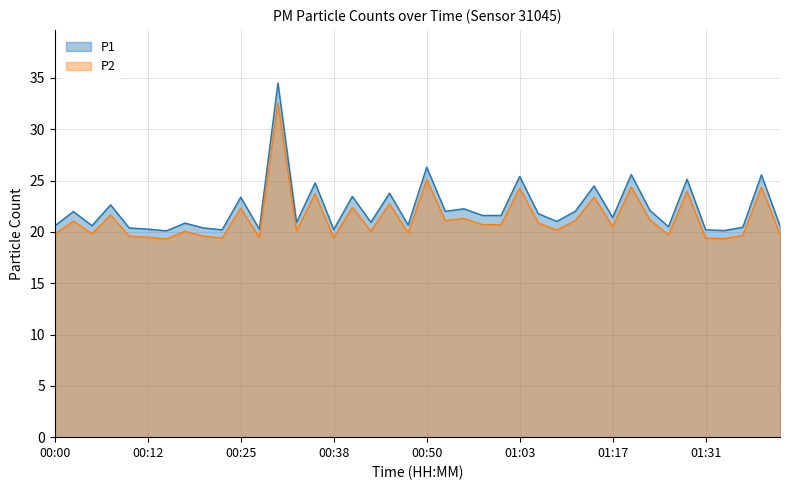

True or false: P2 has a value of 7.1 at 00:00.

False